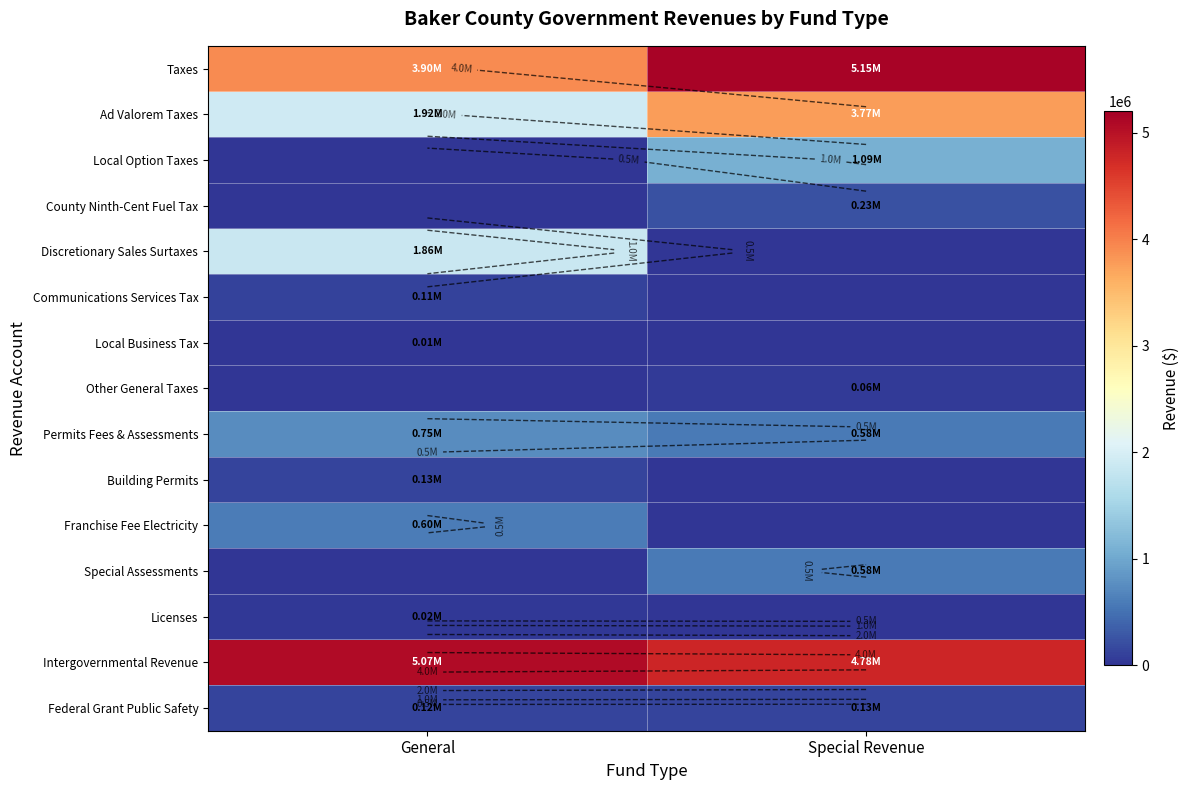

What is the sum of all Intergovernmental Revenue values?

9847844